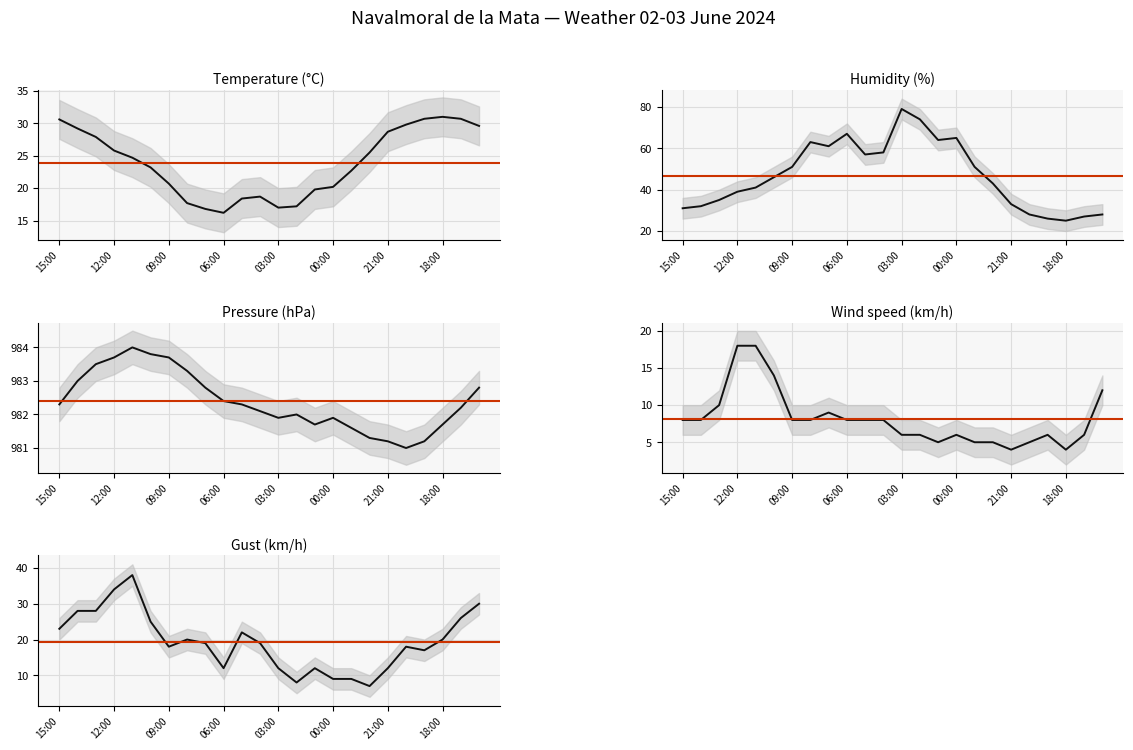

What is the greatest value displayed?

984.0